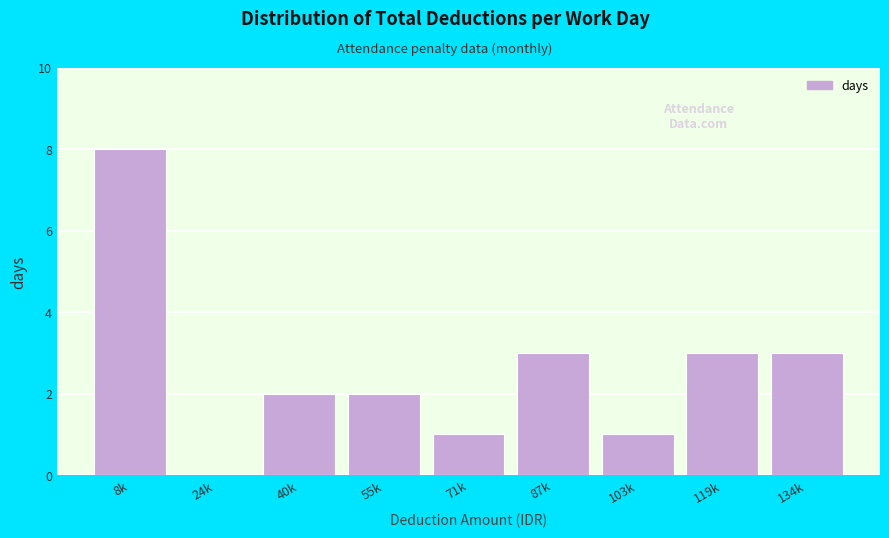

Reading left to right, extract all data points from this chart.

8k=8	24k=0	40k=2	55k=2	71k=1	87k=3	103k=1	119k=3	134k=3